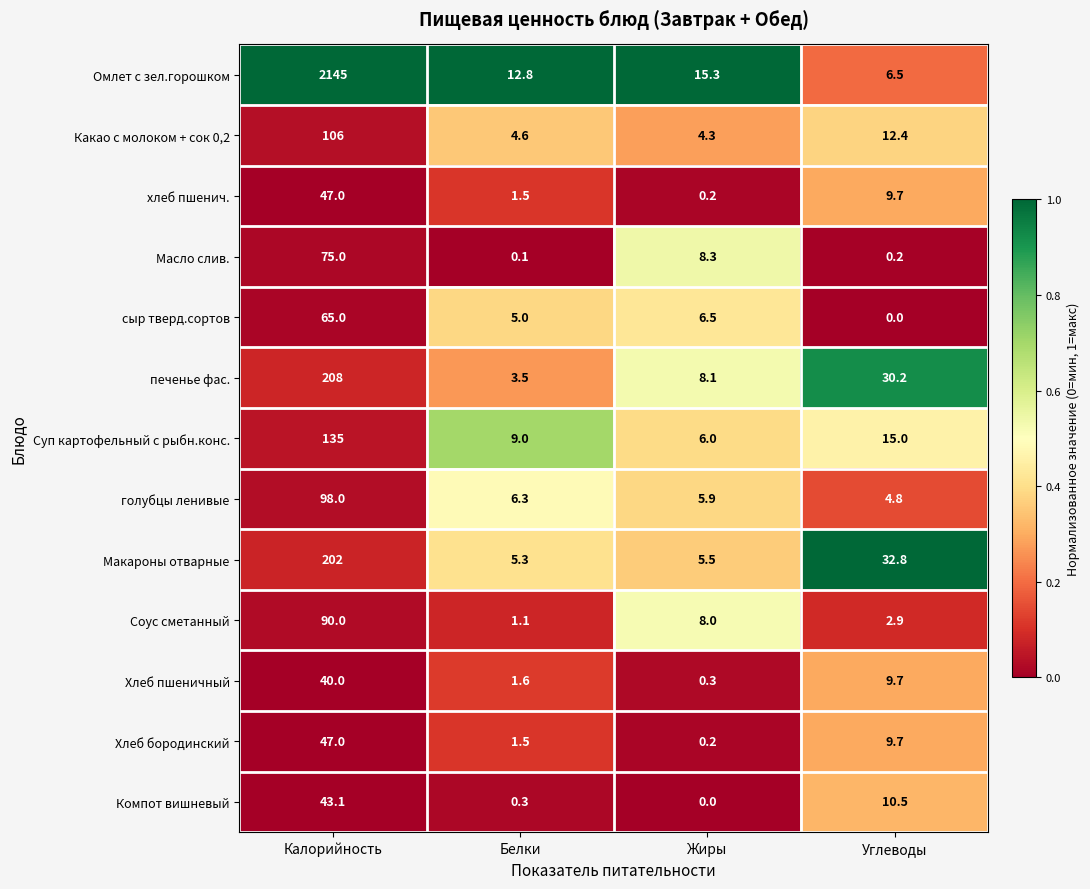

Is it true that Омлет с зел.горошком equals 1259.4 at Калорийность?

False